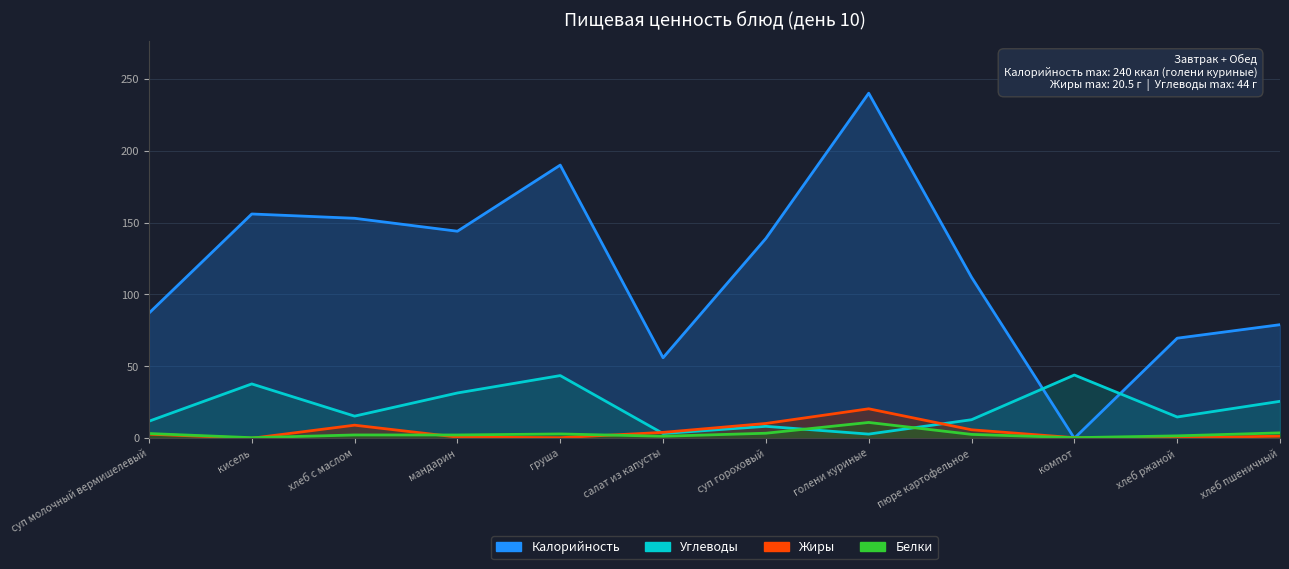

Which series has the largest total across all categories?

Калорийность